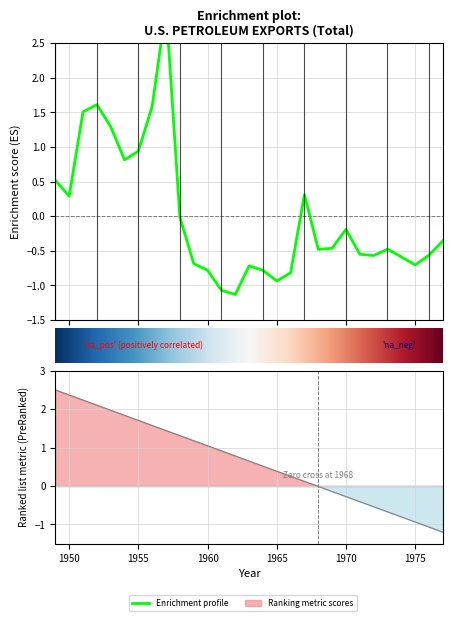

Where is the first local minimum?

1950